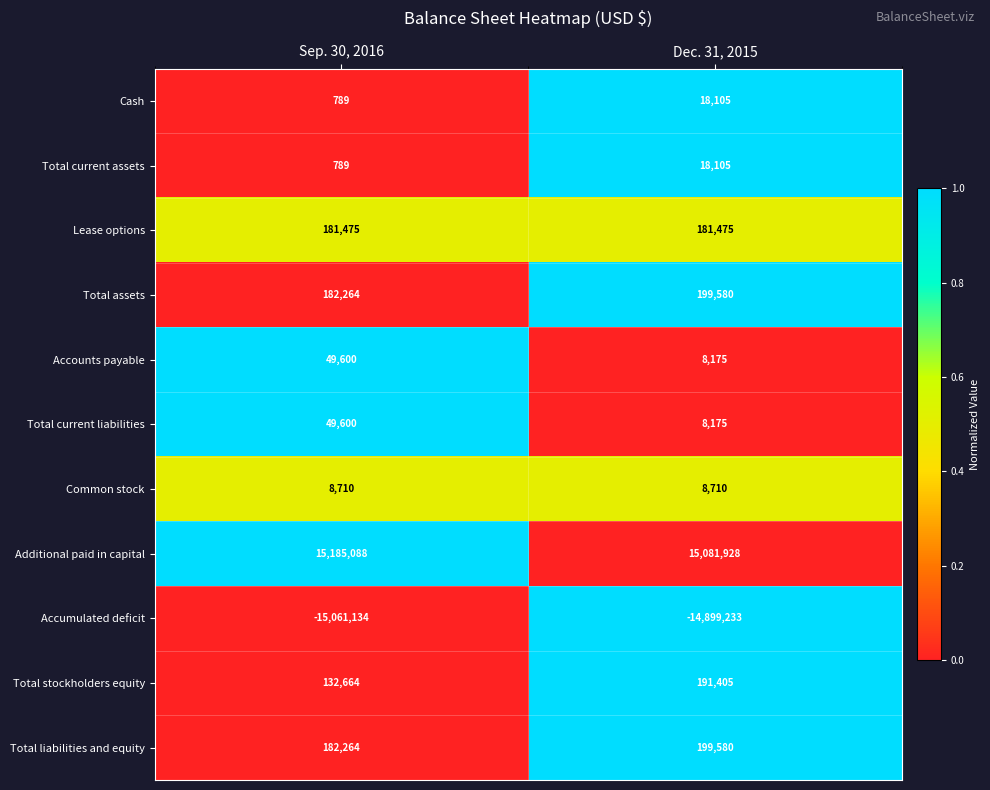

What is the total value across all series at Dec. 31, 2015?

1016005